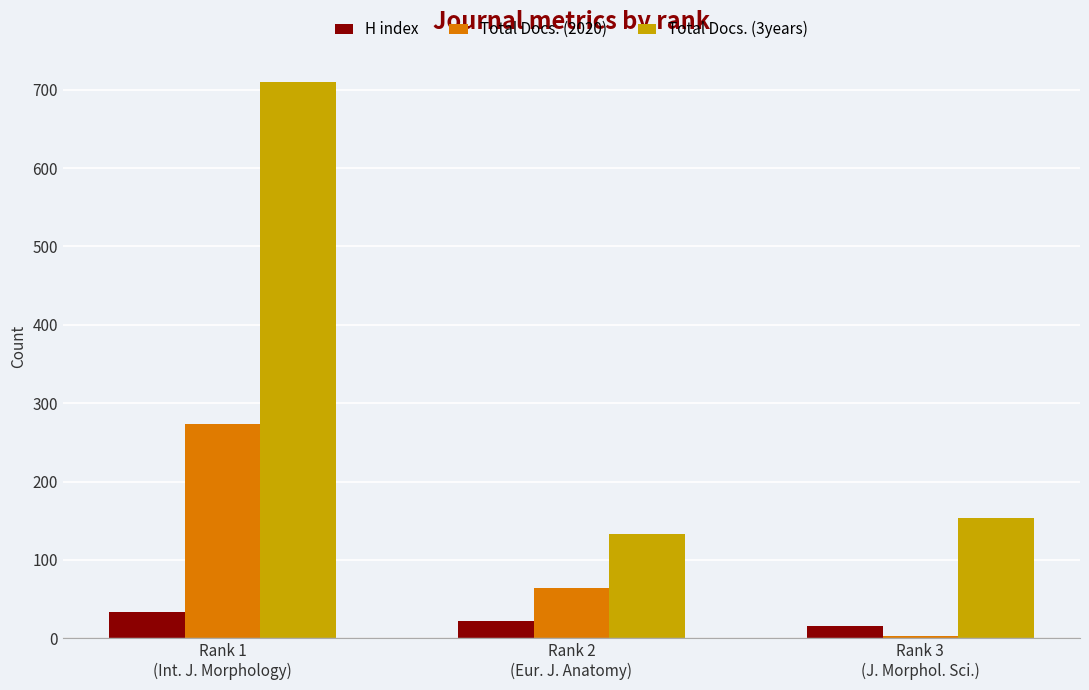

Which series has the largest range (max minus min)?

Total Docs. (3years)